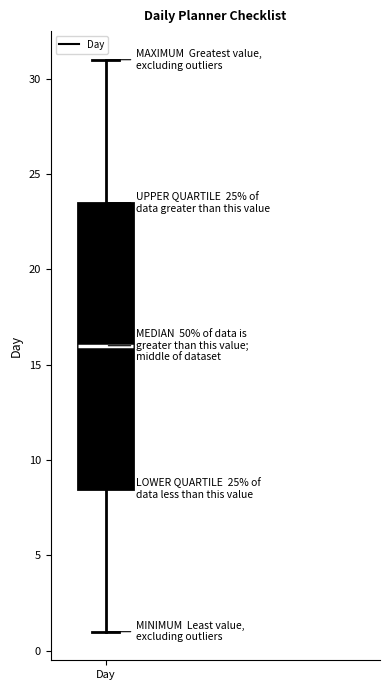

Transcribe this box plot: give where the median line is, the range the box spans, and where the two whiskers end, as read against the y-axis. The values are not printed on the chart, so give them approximately, as read against the axis.

median 16.0, box 8.5 to 23.5, whiskers 1.0 to 31.0